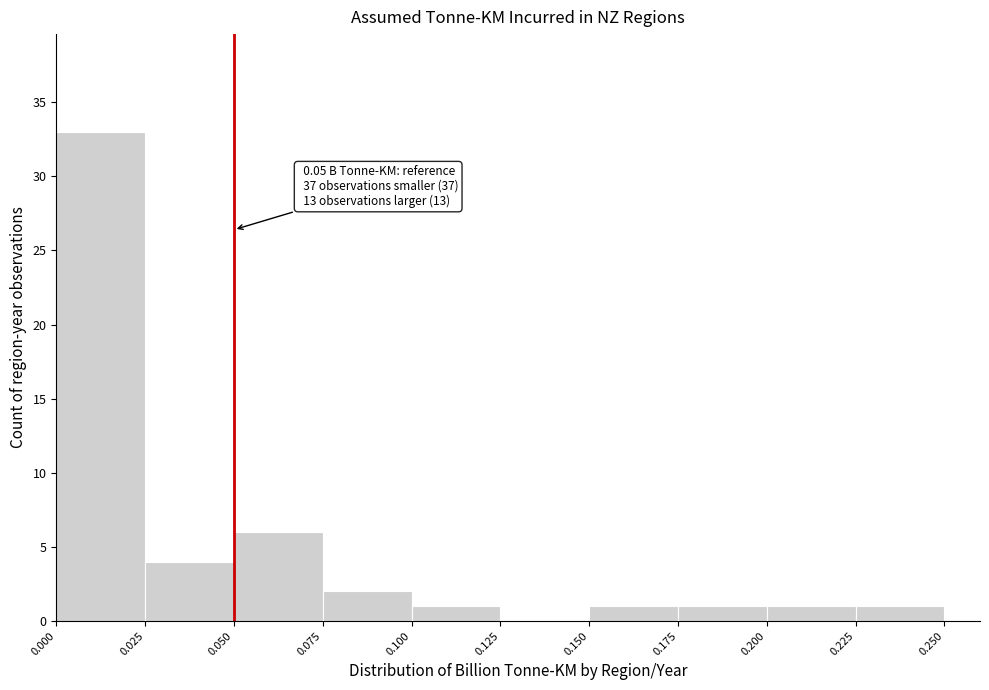

Which range on the x-axis has the tallest bar?

0.000 to 0.025